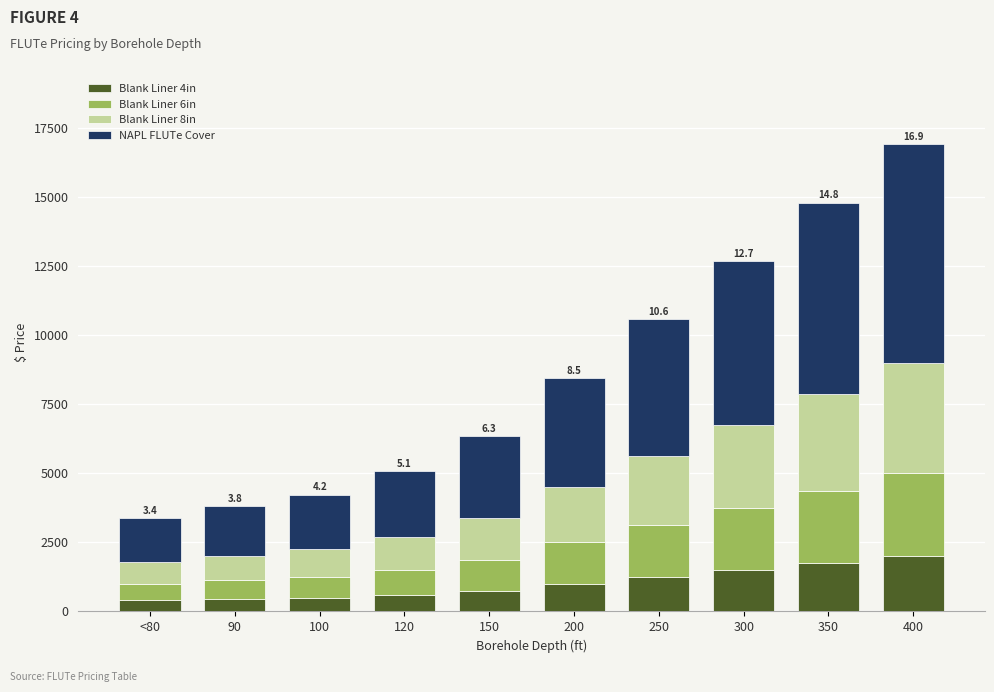

What is the difference between the maximum and minimum values in the Blank Liner 4in series?

1600.0